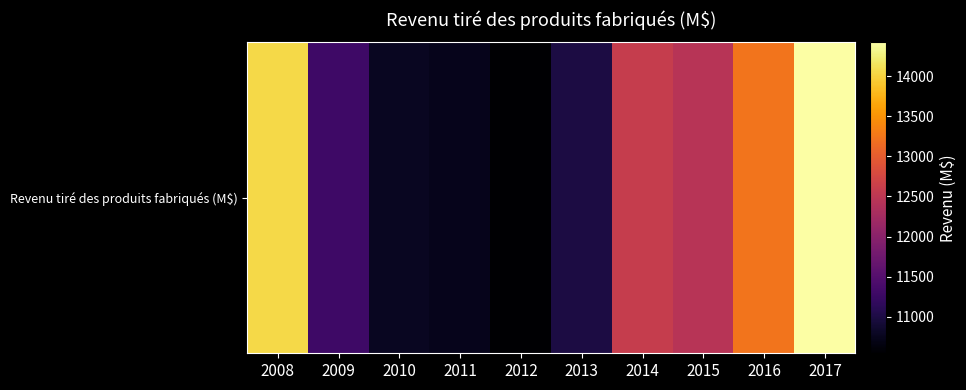

What is the average value?

12110.1